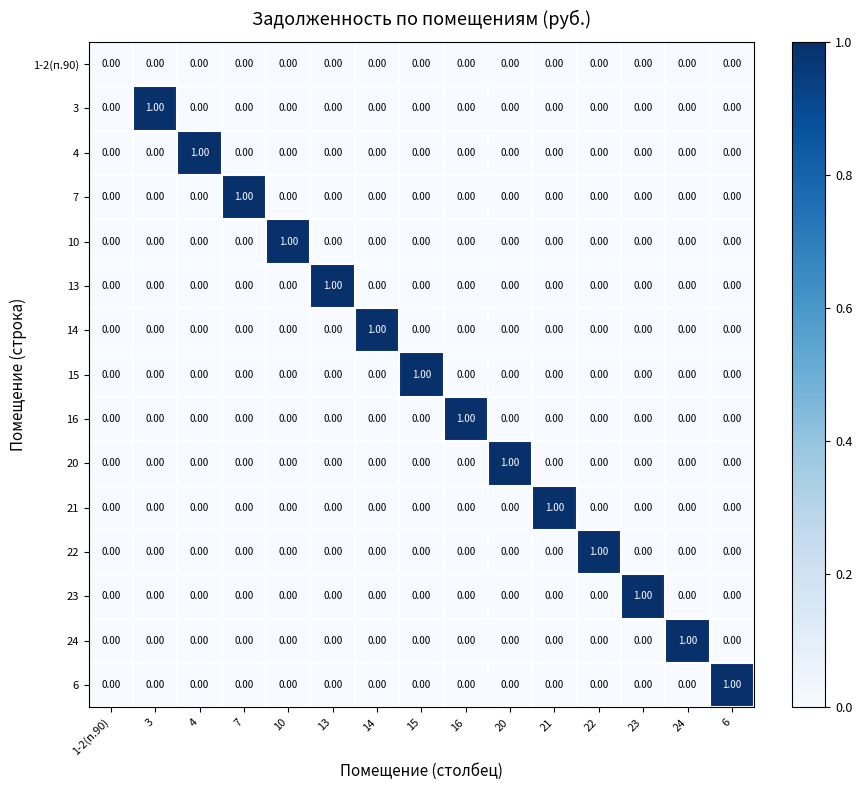

How many series are shown in this chart?

15